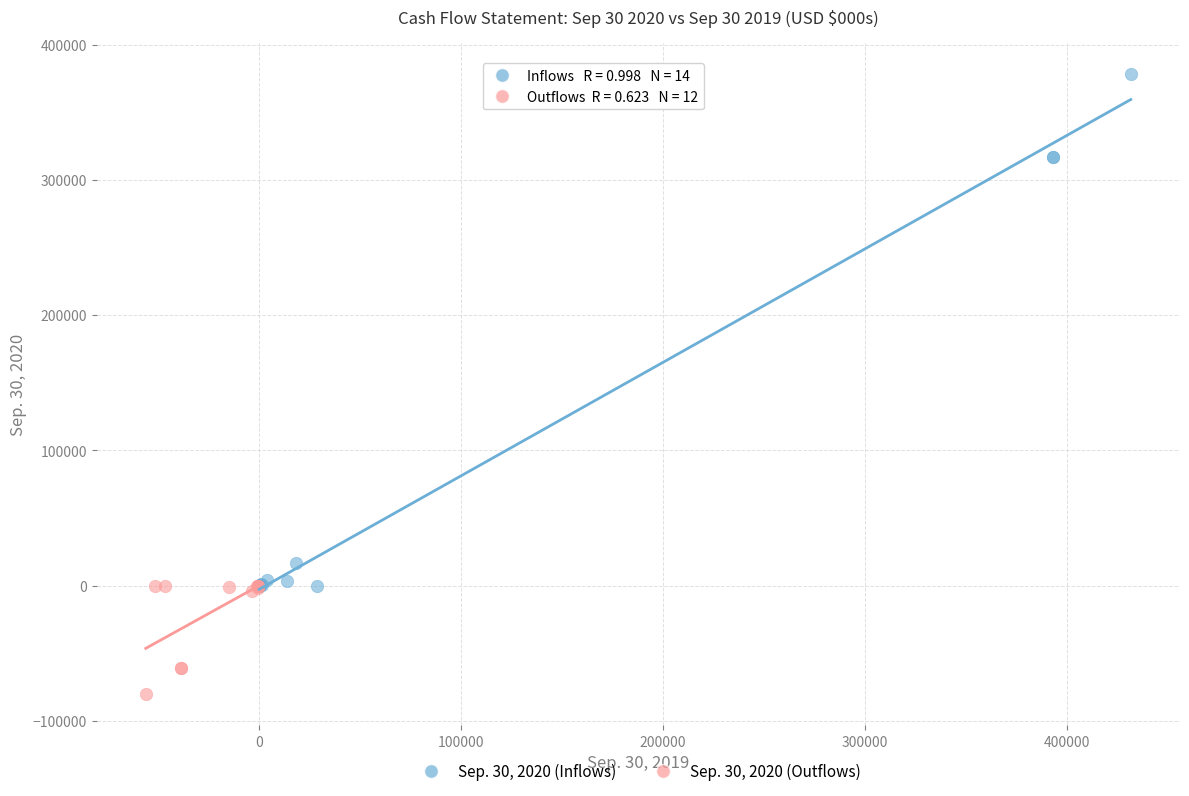

Which series contains the highest Y value?

Sep. 30, 2020 (Inflows)